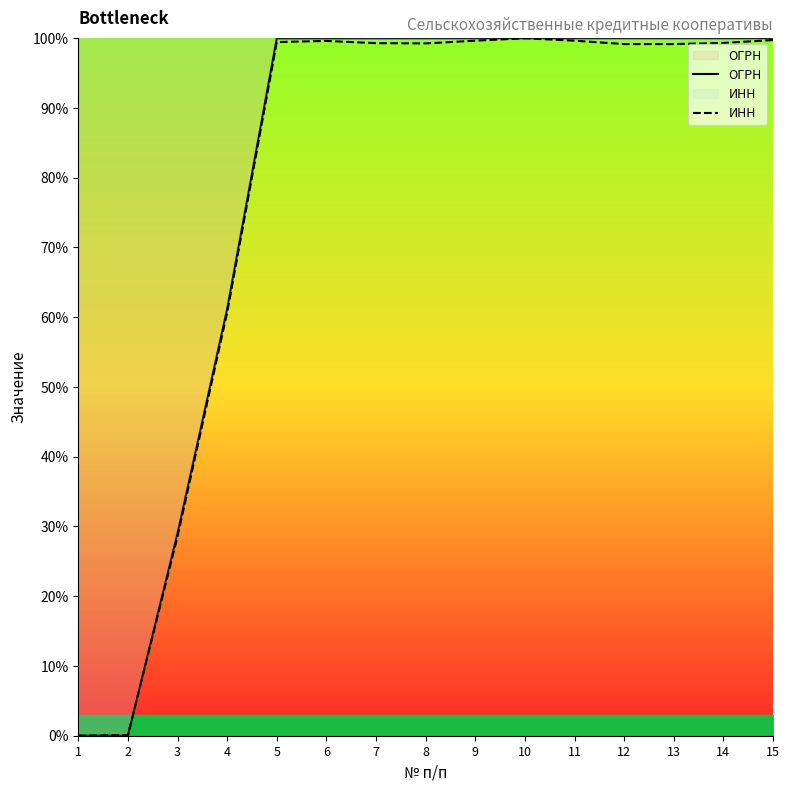

At which label is ИНН closest to 50?

4